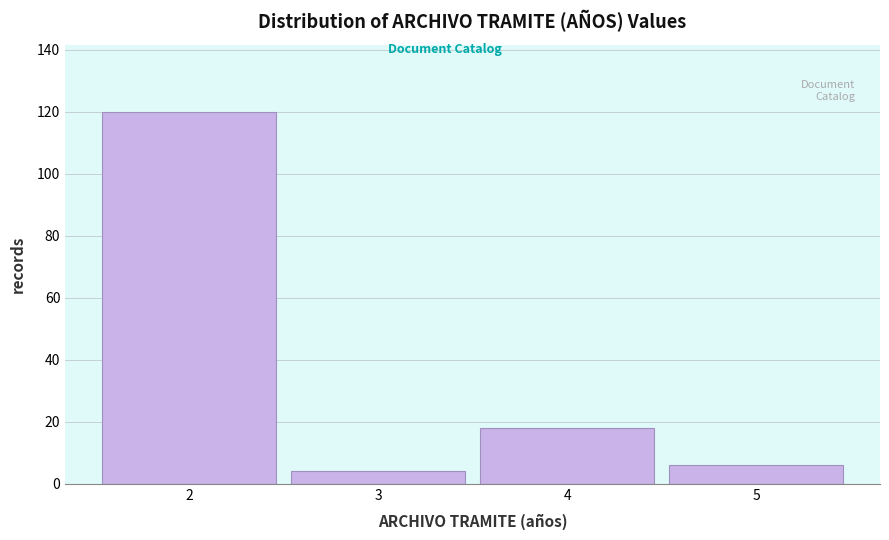

Over which range of the x-axis is the bar tallest?

1.5 to 2.5